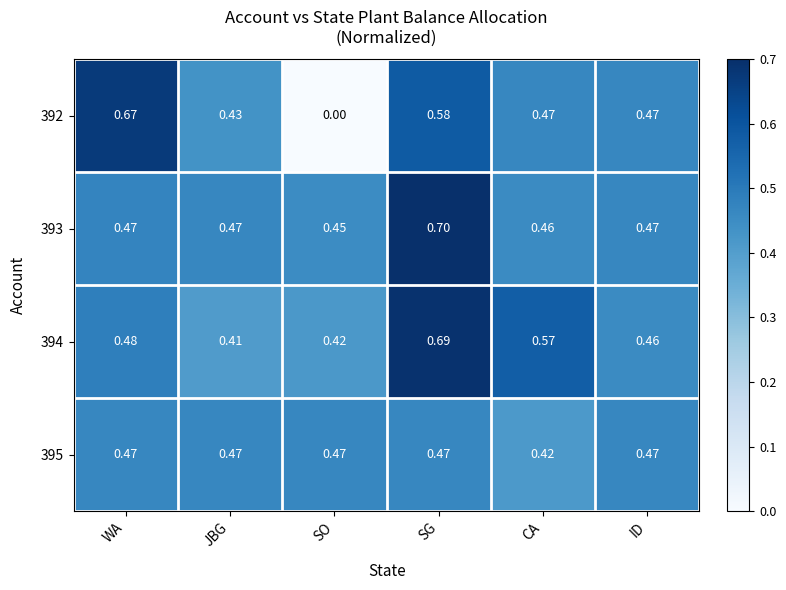

At which category is the sum across all series the highest?

SG